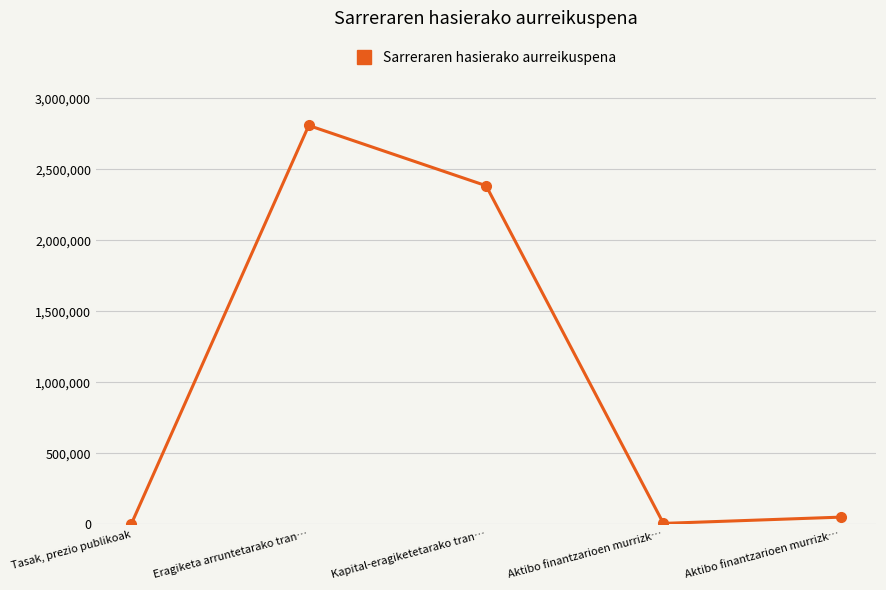

How many lines are shown in the chart?

1